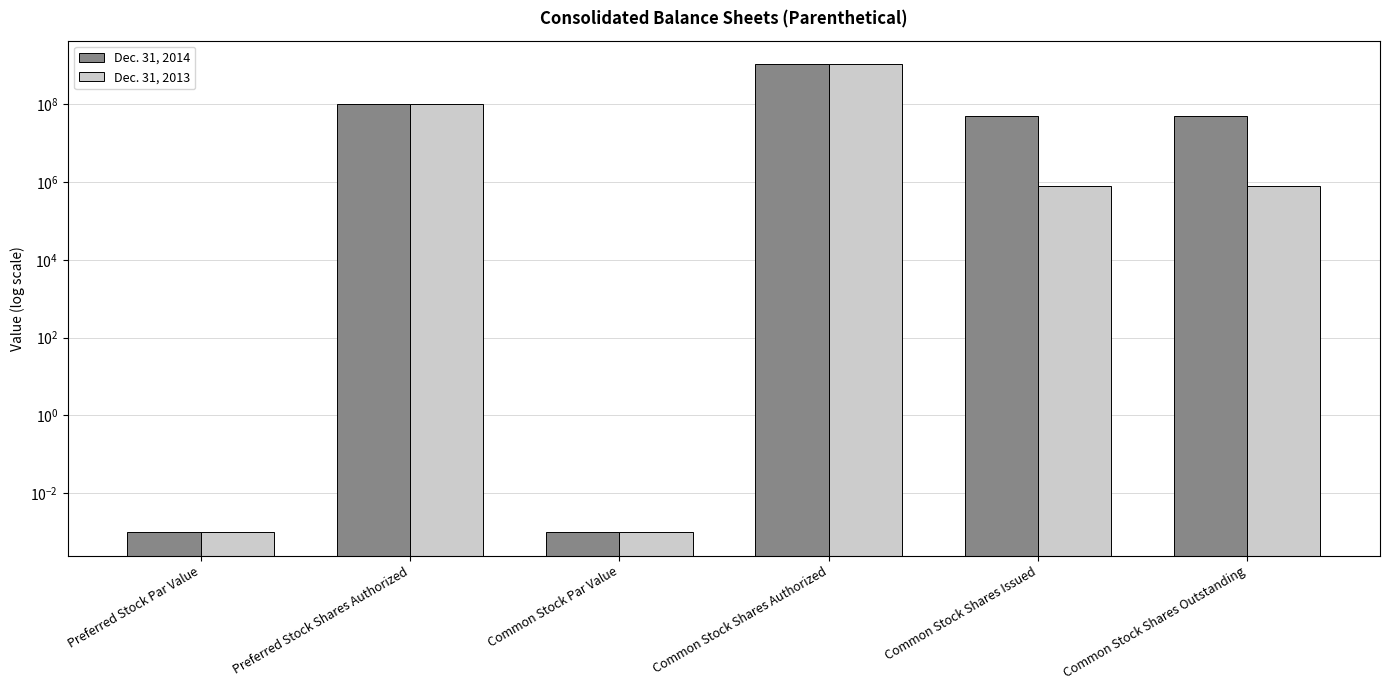

How many data points in Dec. 31, 2014 are less than 51202278?

2